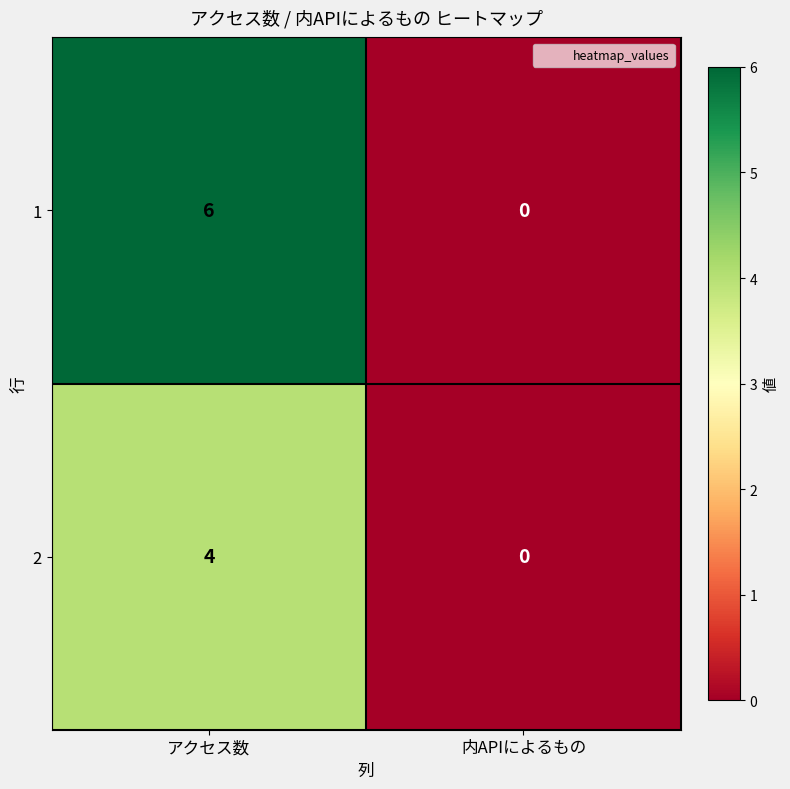

List the series in order of their overall mean, highest first.

1, 2